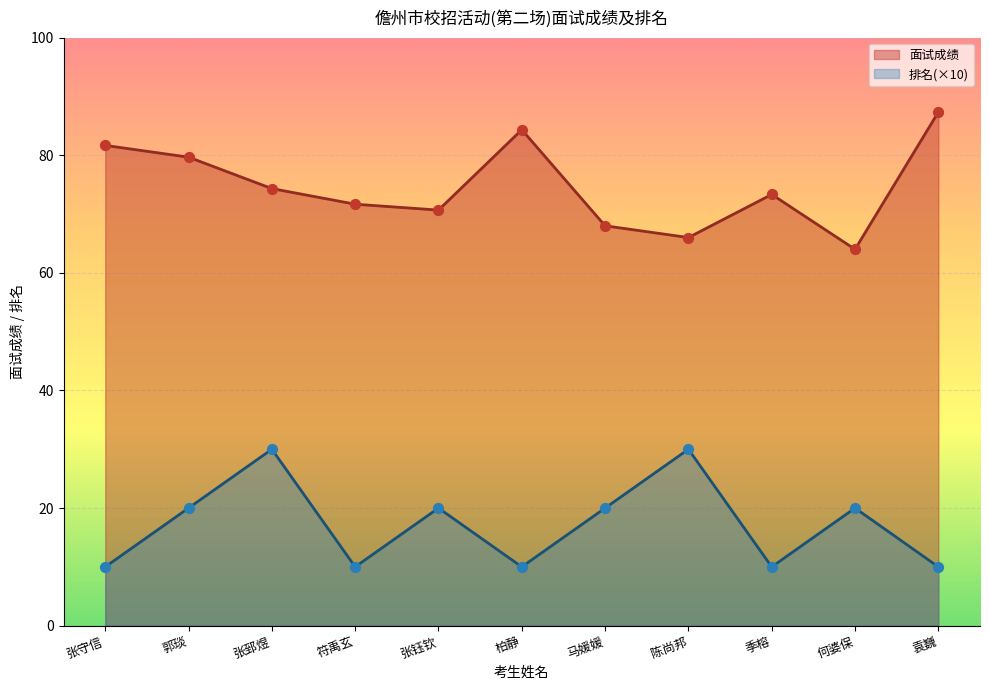

What is the total value across all series at 陈尚邦?

96.0